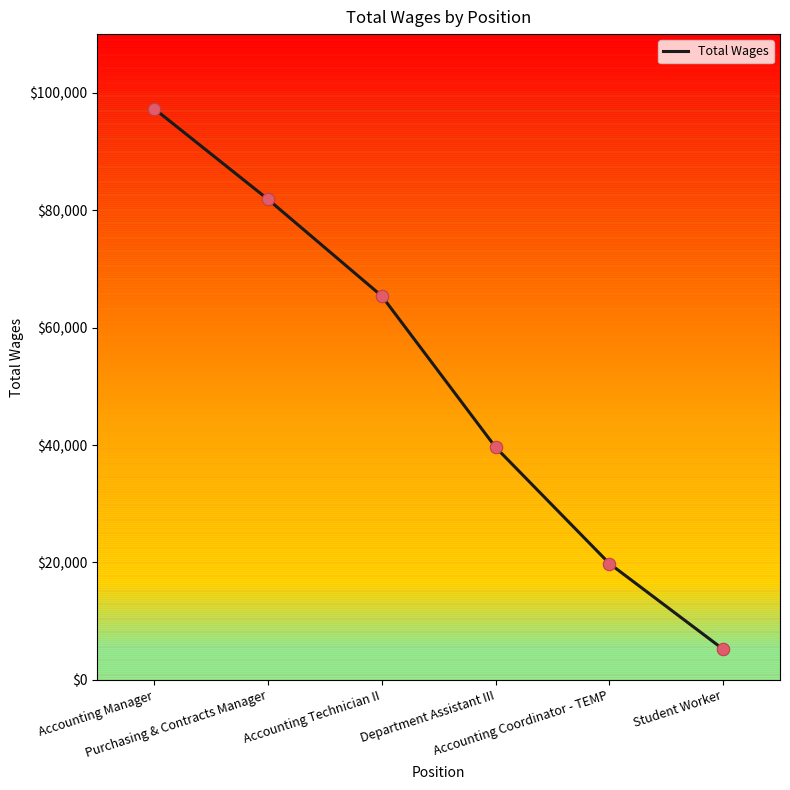

Approximately how many times larger is the value at Accounting Manager compared to Purchasing & Contracts Manager?

1.2